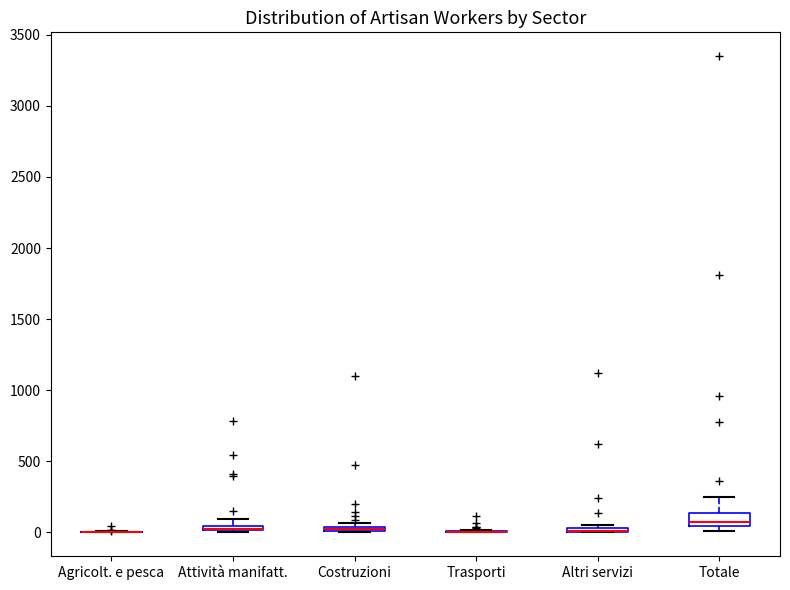

Comparing the boxes themselves (not the whiskers), which one is the tallest?

Totale